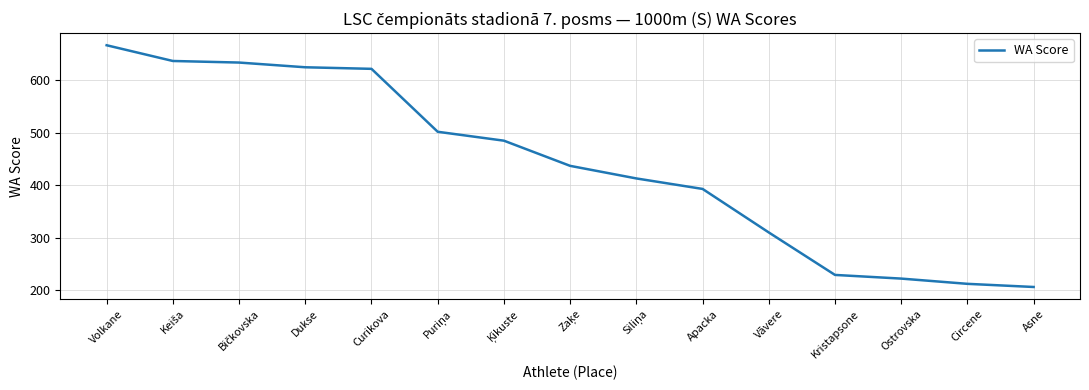

Which category has the lowest value across all series?

Asne